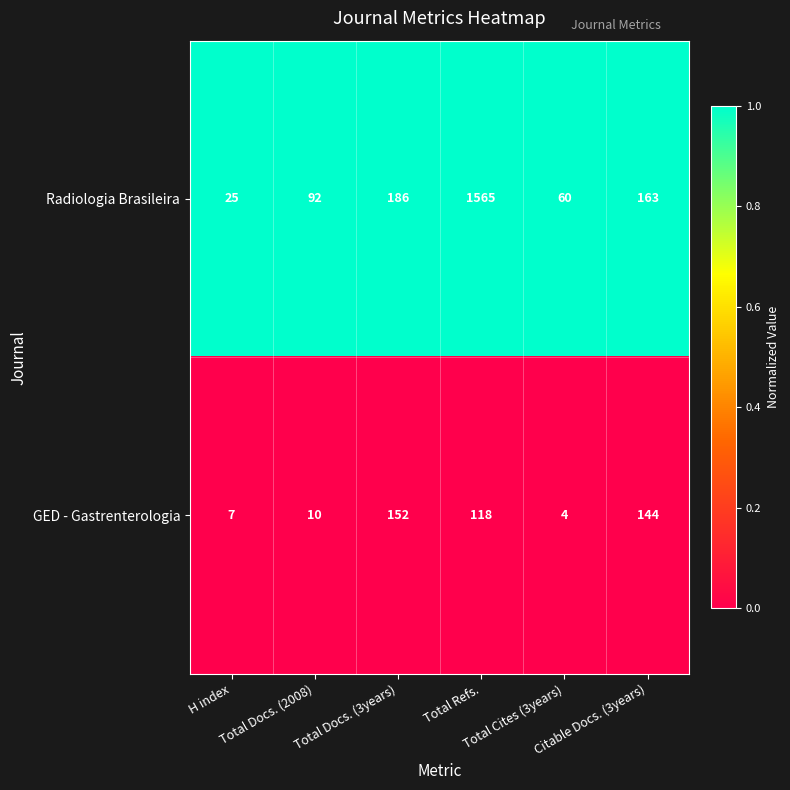

Rank the series by their average value, from lowest to highest.

GED - Gastrenterologia, Radiologia Brasileira